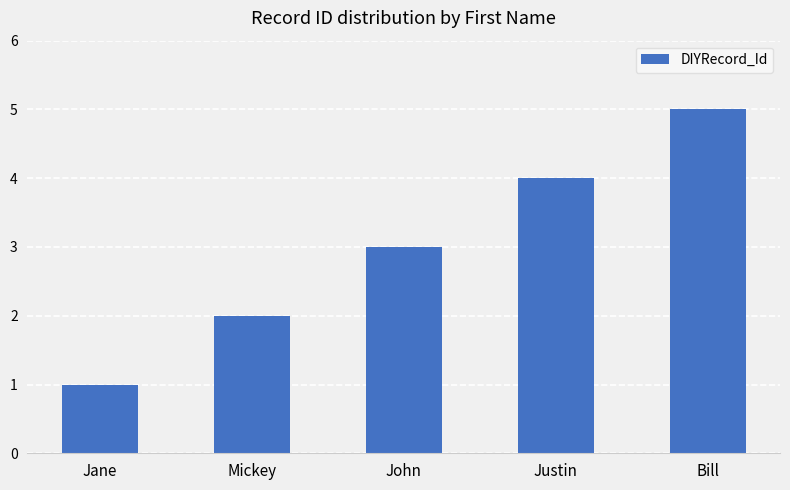

What is the average value?

3